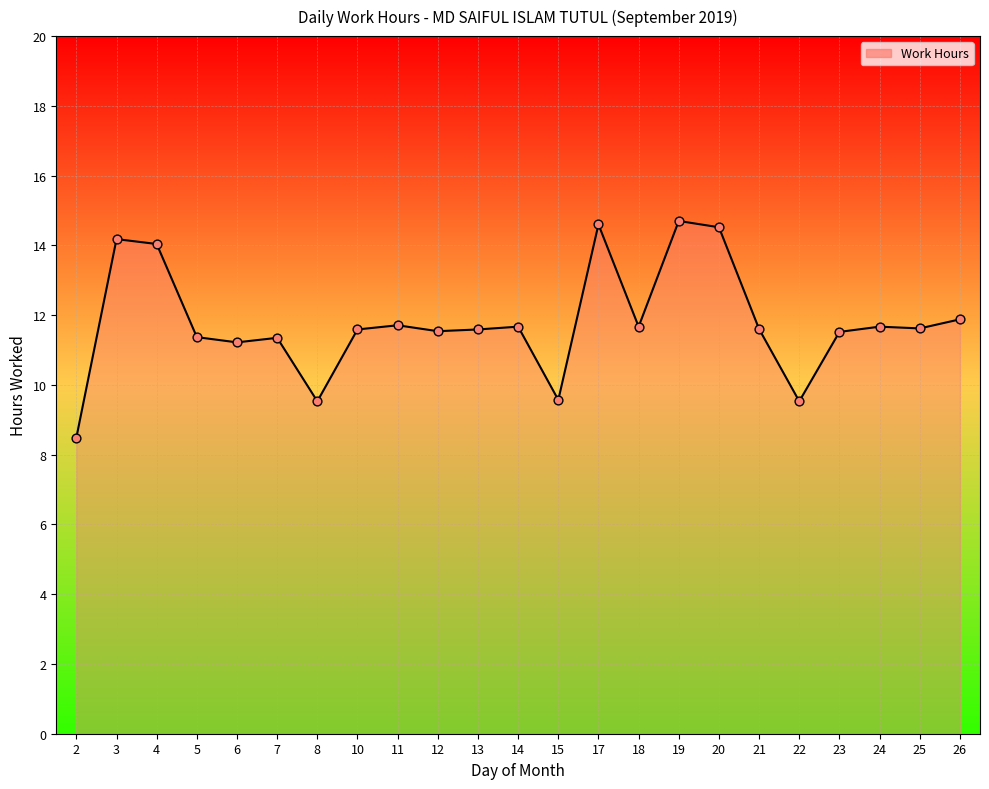

Between 25 and 7, which is larger?

25